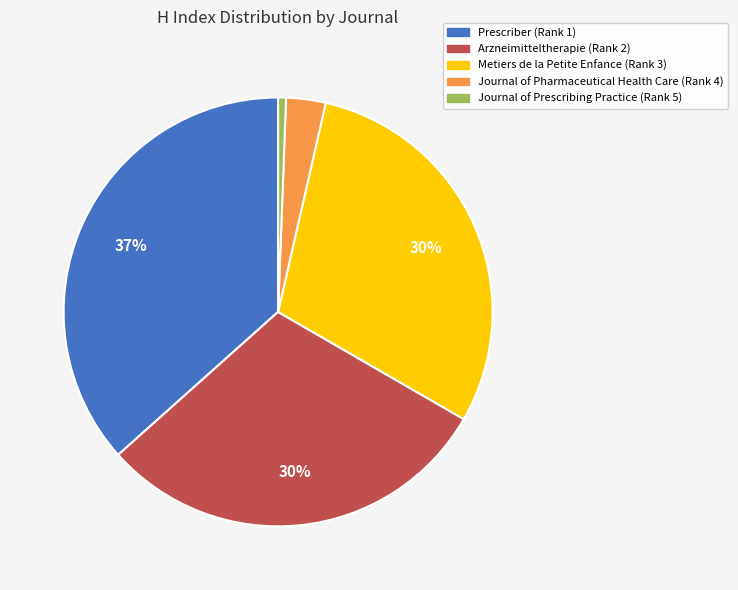

To the nearest percent, what percentage of the pie is Journal of Pharmaceutical Health Care (Rank 4)?

3%